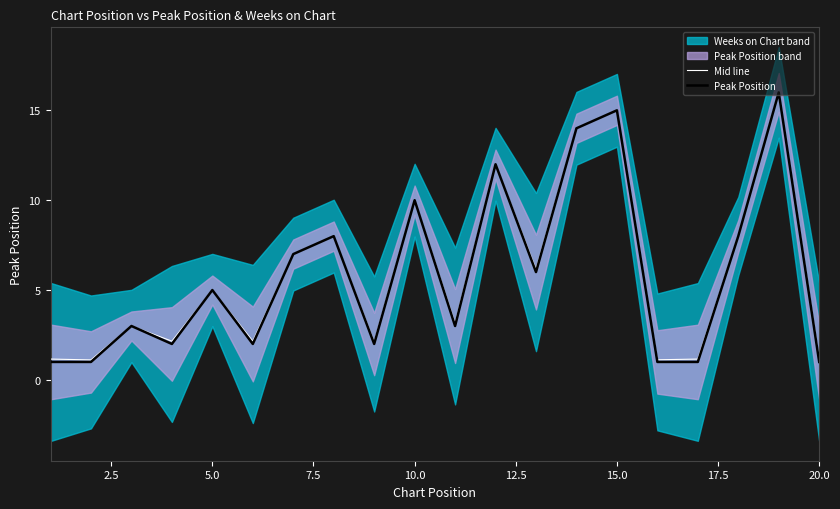

The value of Peak Position at 15.0 is 9.2. True or false?

False